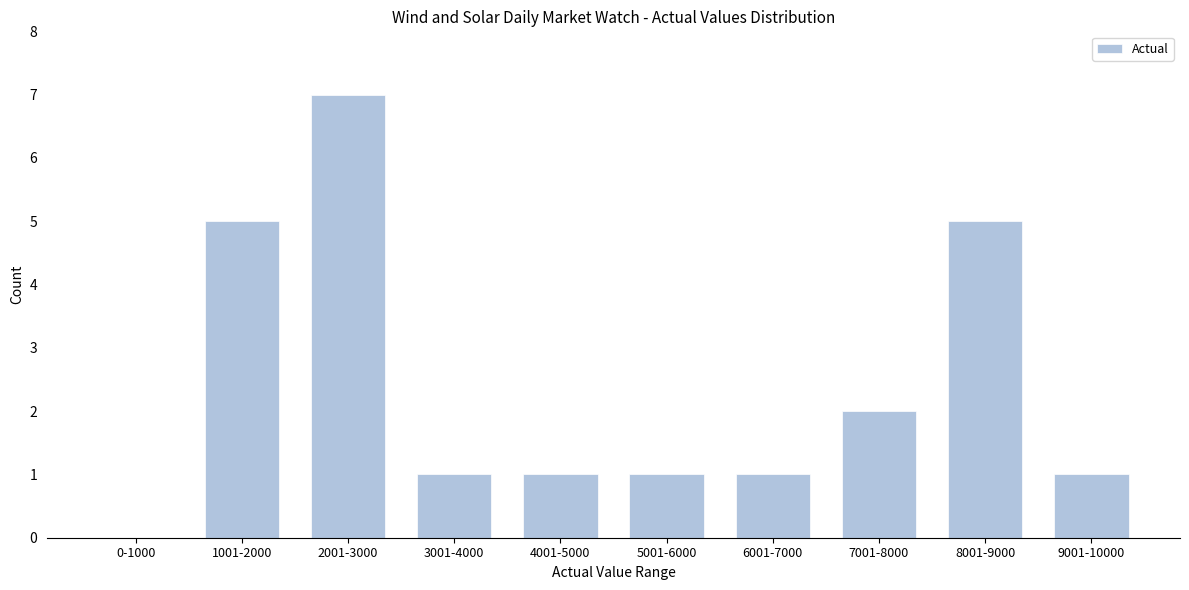

Reading right to left, what are all the values shown in this chart?

9001-10000=1	8001-9000=5	7001-8000=2	6001-7000=1	5001-6000=1	4001-5000=1	3001-4000=1	2001-3000=7	1001-2000=5	0-1000=0